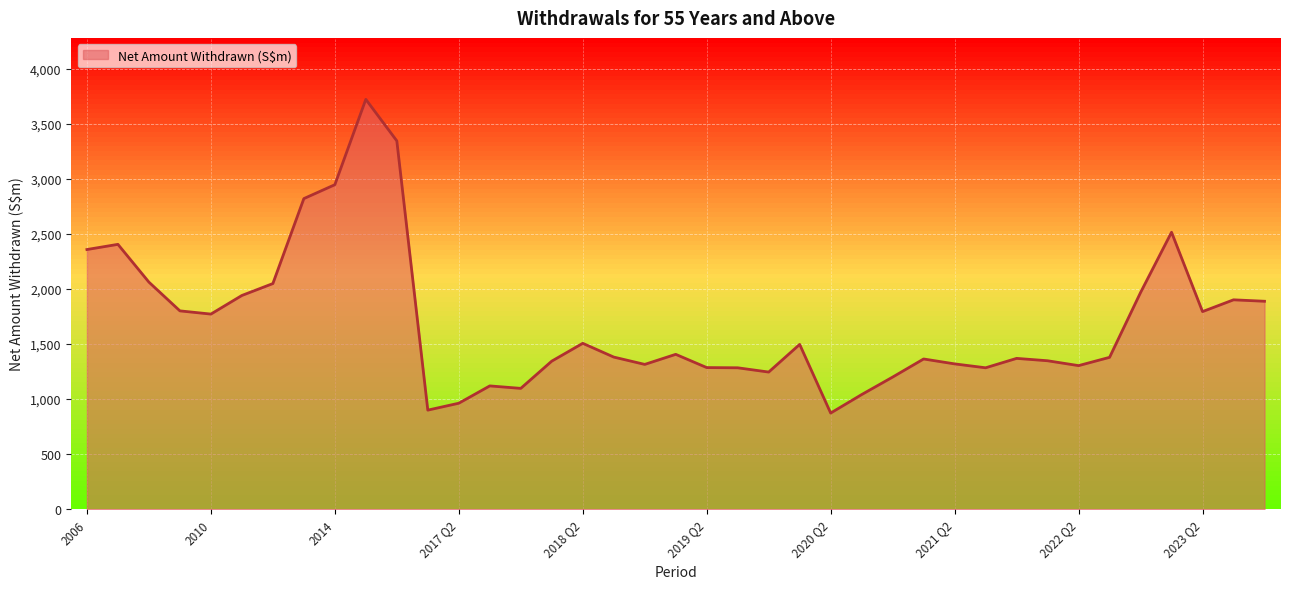

List the labels in order of value, smallest first.

2020 Q2, 2017 Q1, 2017 Q2, 2020 Q3, 2017 Q4, 2017 Q3, 2020 Q4, 2019 Q4, 2019 Q3, 2021 Q3, 2019 Q2, 2022 Q2, 2018 Q4, 2021 Q2, 2018 Q1, 2022 Q1, 2021 Q1, 2021 Q4, 2022 Q3, 2018 Q3, 2019 Q1, 2020 Q1, 2018 Q2, 2010, 2023 Q2, 2009, 2023 Q4, 2023 Q3, 2011, 2022 Q4, 2012, 2008, 2006, 2007, 2023 Q1, 2013, 2014, 2016, 2015